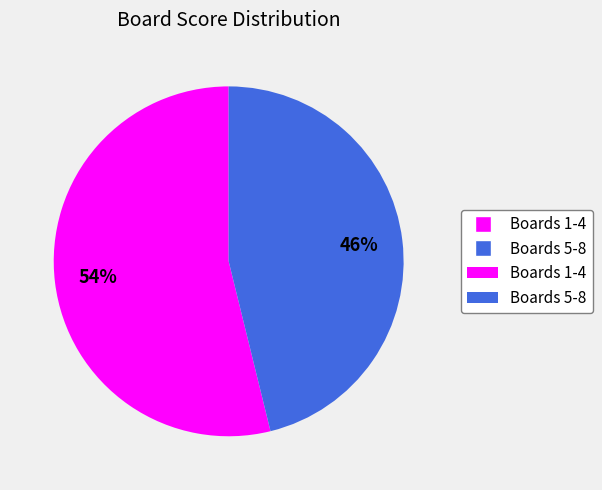

To the nearest percent, what is the average slice percentage?

50%